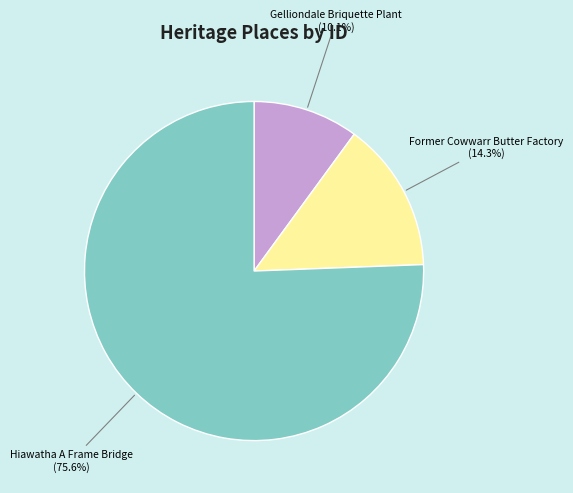

Is there a majority slice in this chart?

Yes